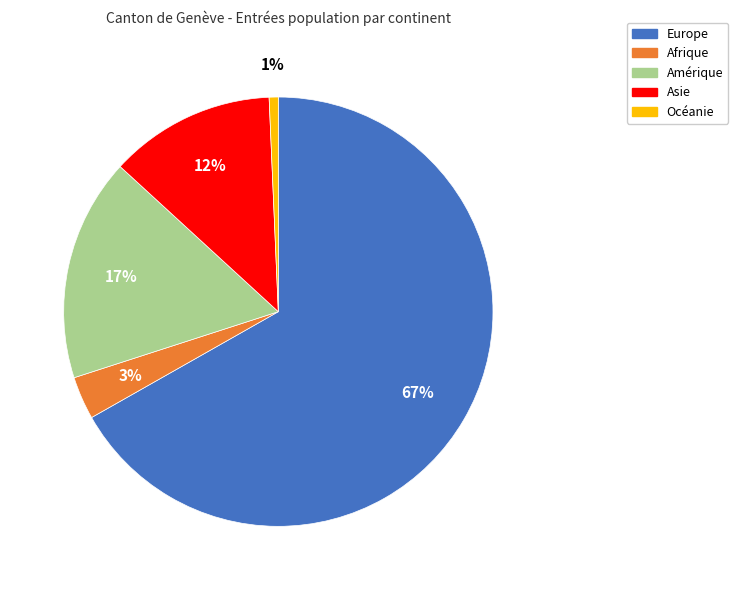

Count the number of slices in the pie.

5